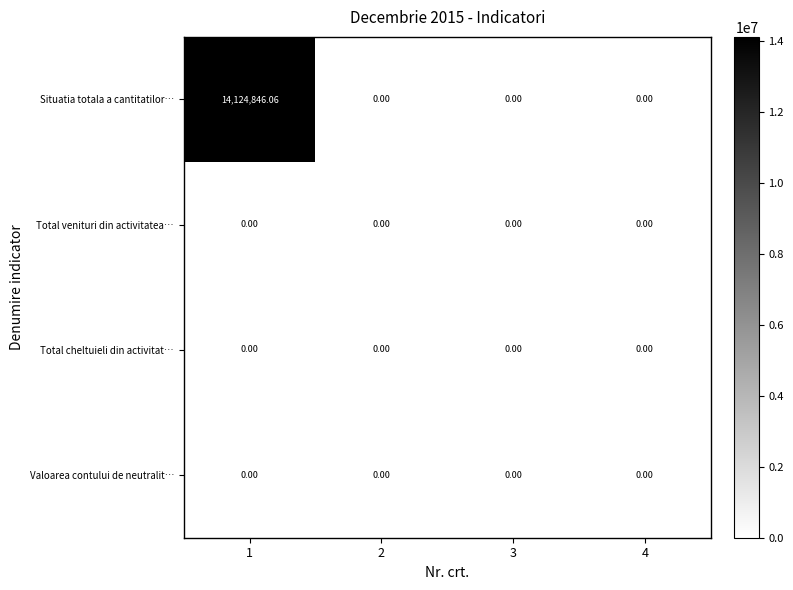

Which series has the widest spread of values?

Situatia totala a cantitatilor…